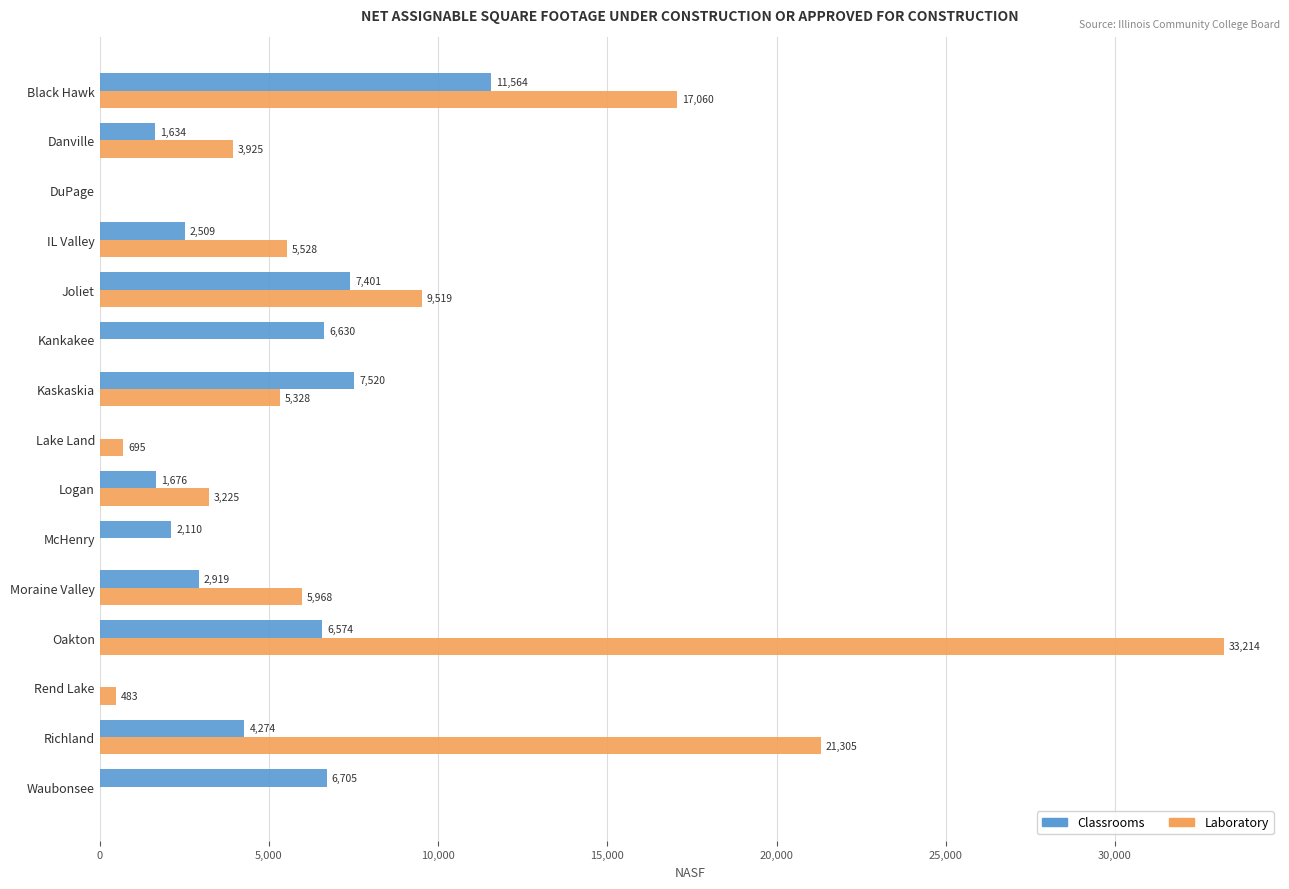

What is the sum of all Classrooms values?

61516